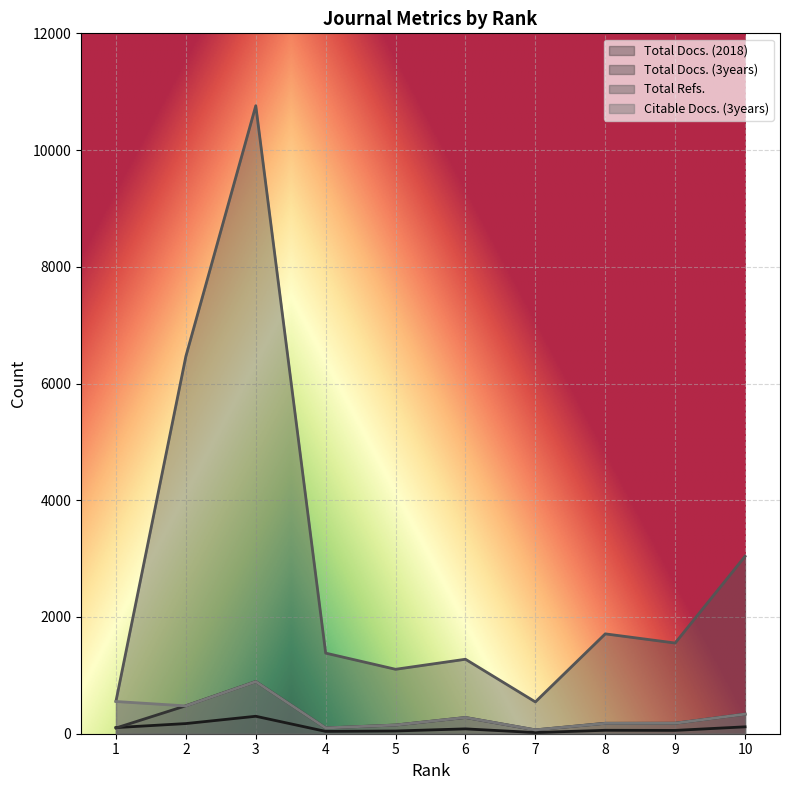

Reading left to right, what are all the values shown in this chart?

Total Docs. (2018): 1=105	2=174	3=299	4=40	5=47	6=83	7=20	8=59	9=57	10=118
Total Docs. (3years): 1=98	2=479	3=894	4=99	5=149	6=278	7=66	8=179	9=180	10=336
Total Refs.: 1=559	2=6467	3=10760	4=1381	5=1104	6=1276	7=545	8=1711	9=1554	10=3040
Citable Docs. (3years): 1=552	2=477	3=893	4=99	5=149	6=278	7=66	8=178	9=180	10=336